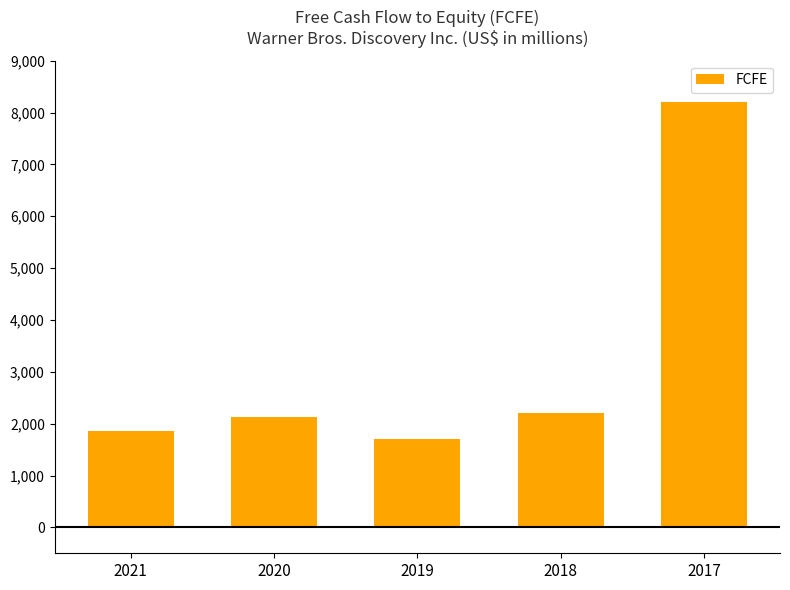

At which label is the value closest to 4956?

2018